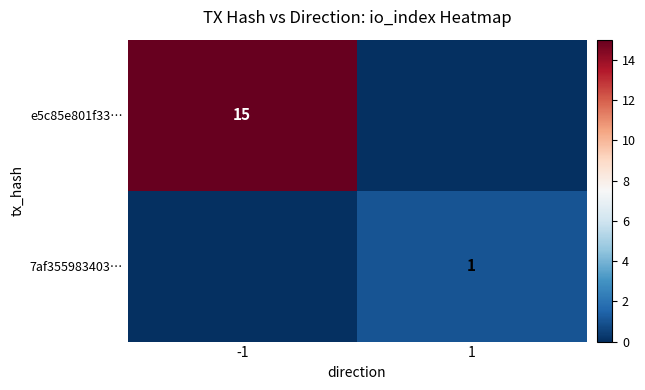

The value of e5c85e801f33… at -1 is 23. True or false?

False